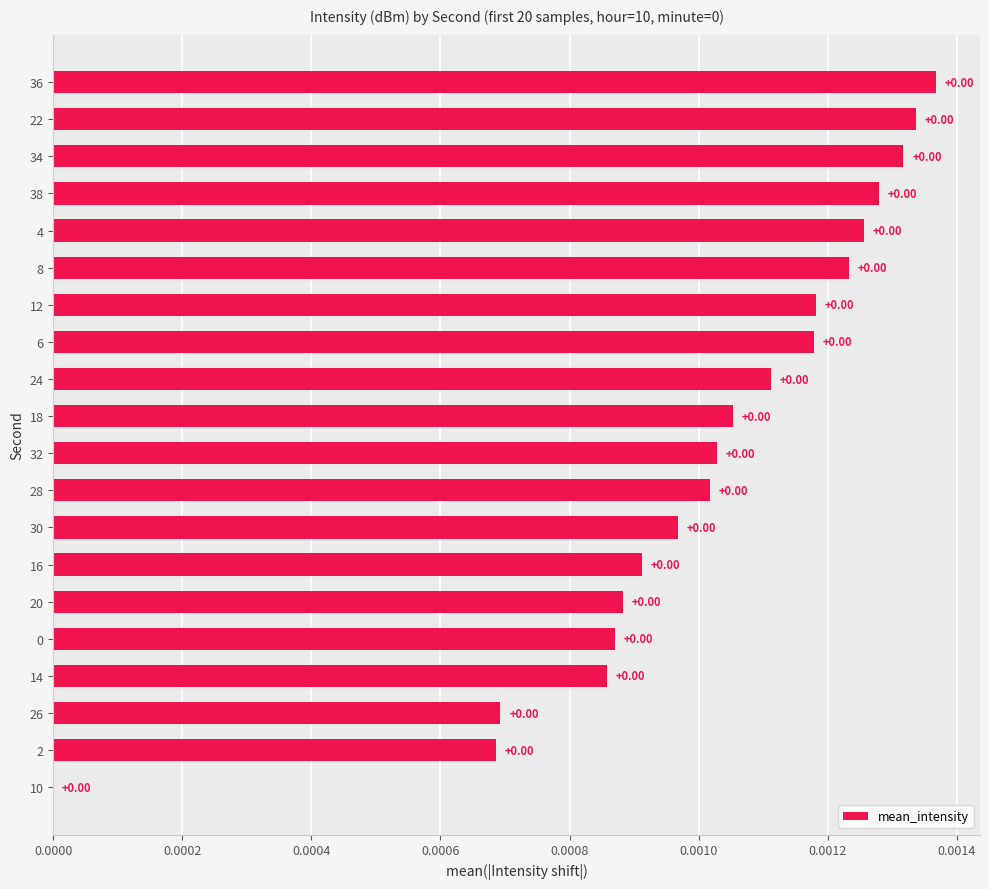

Does the chart contain stacked bars?

No